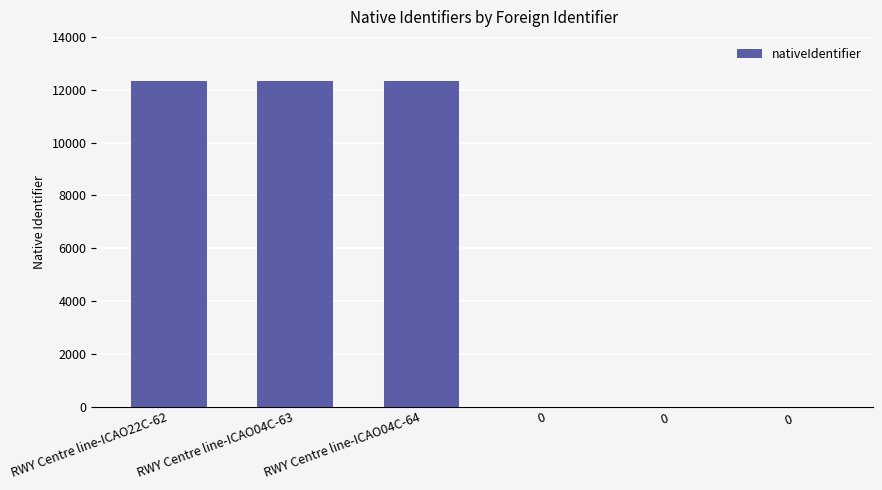

What is the change in value from RWY Centre line-ICAO04C-63 to RWY Centre line-ICAO04C-64?

+1